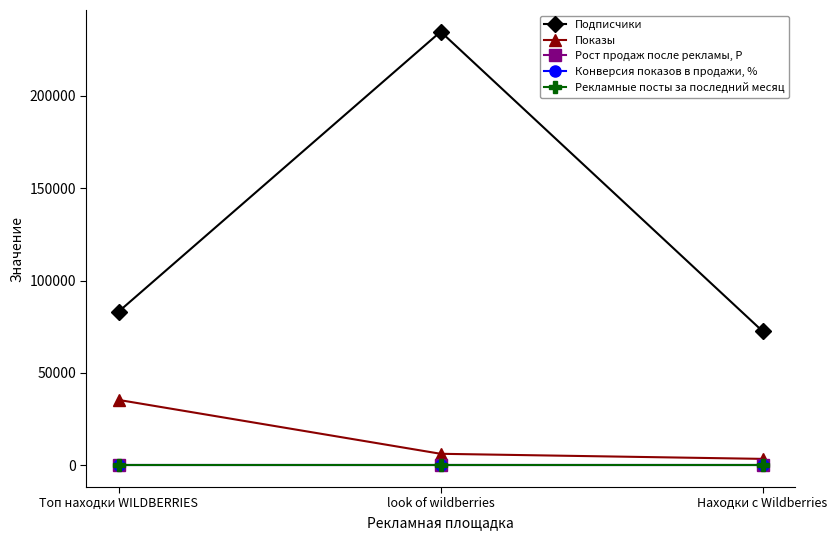

Is it true that Рекламные посты за последний месяц equals 1 at look of wildberries?

False